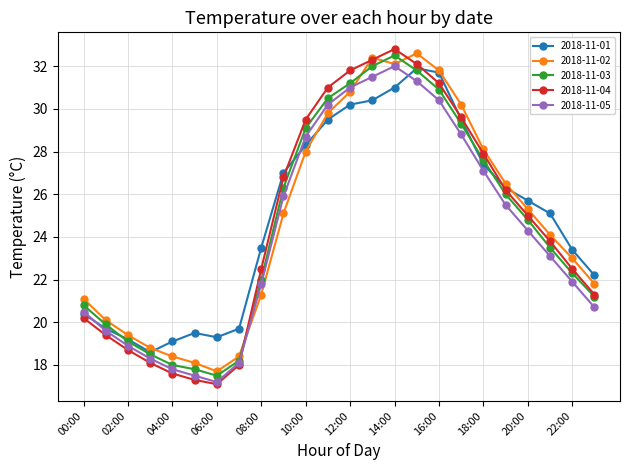

How many values in the 2018-11-03 series exceed 24?

12